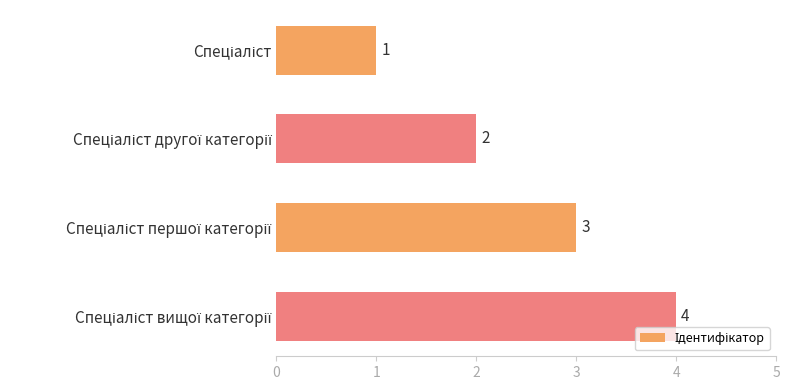

How many values are between 2 and 4?

3